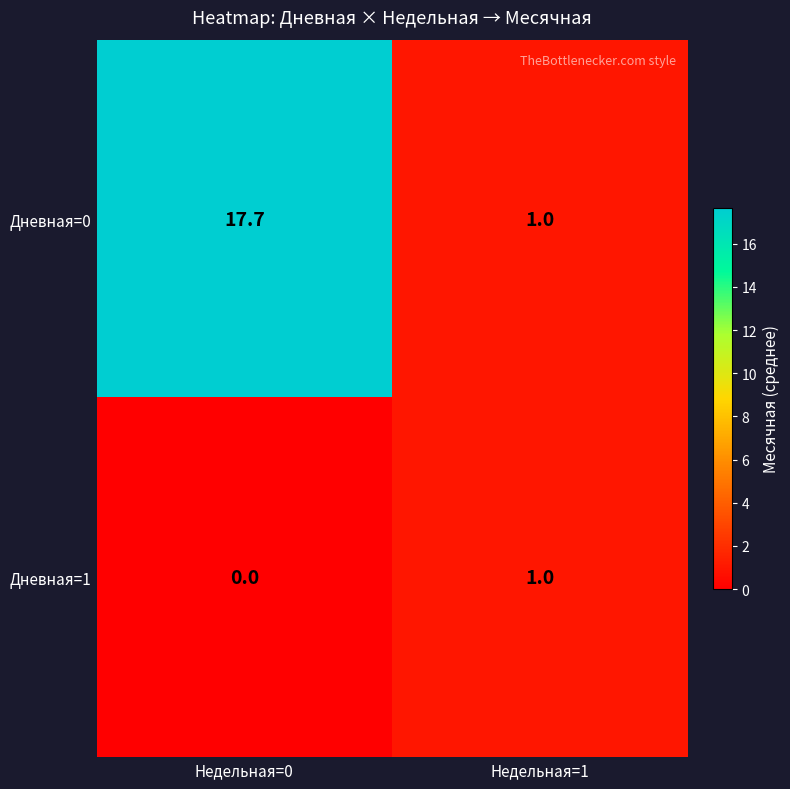

What is the difference between the Дневная=0 values at Недельная=0 and Недельная=1?

16.7